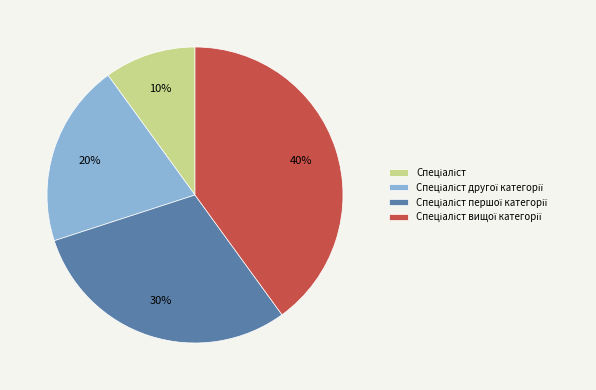

Is there any slice that represents more than half of the pie?

No